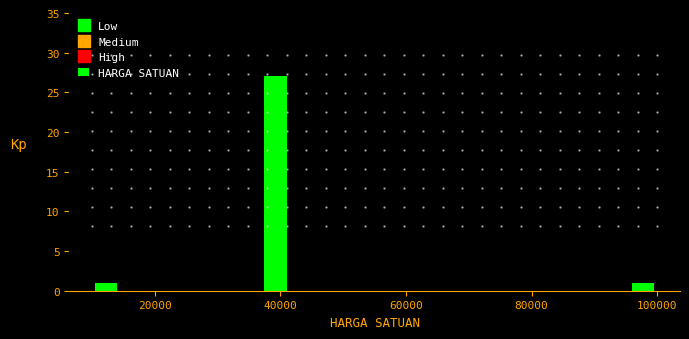

Read against the x-axis, roughly where is the centre of the tallest bar?

40000